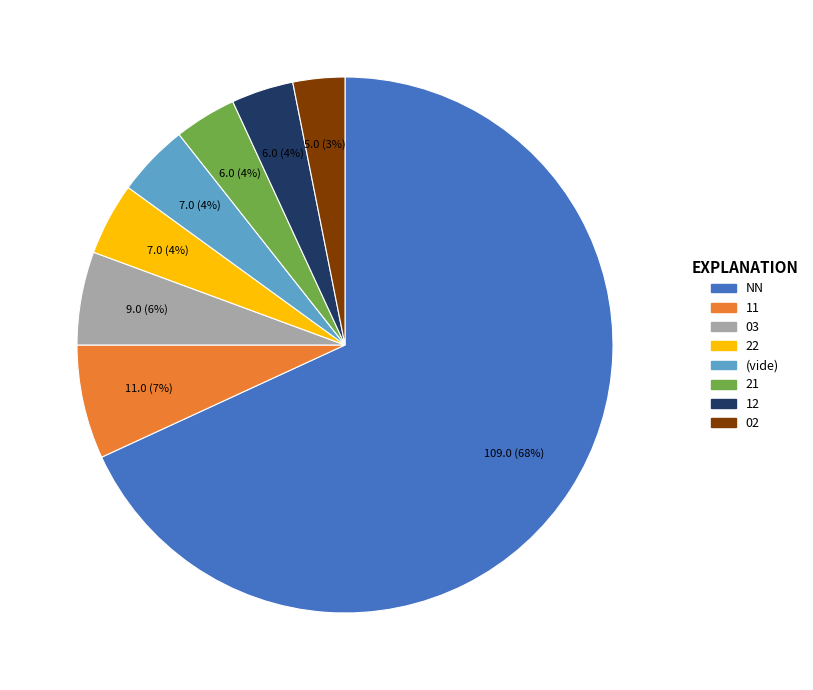

How many slices are in this pie chart?

8